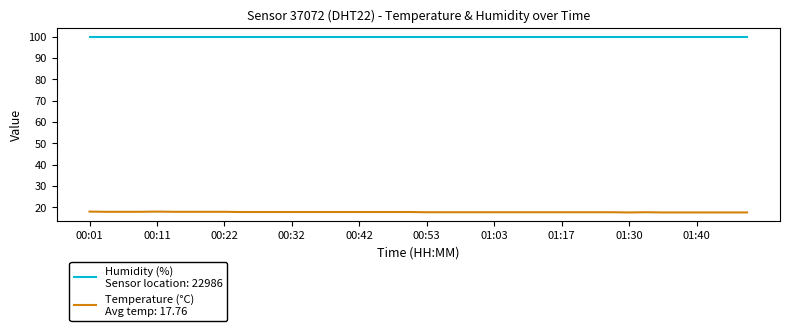

What is the minimum value shown in the chart?

17.6